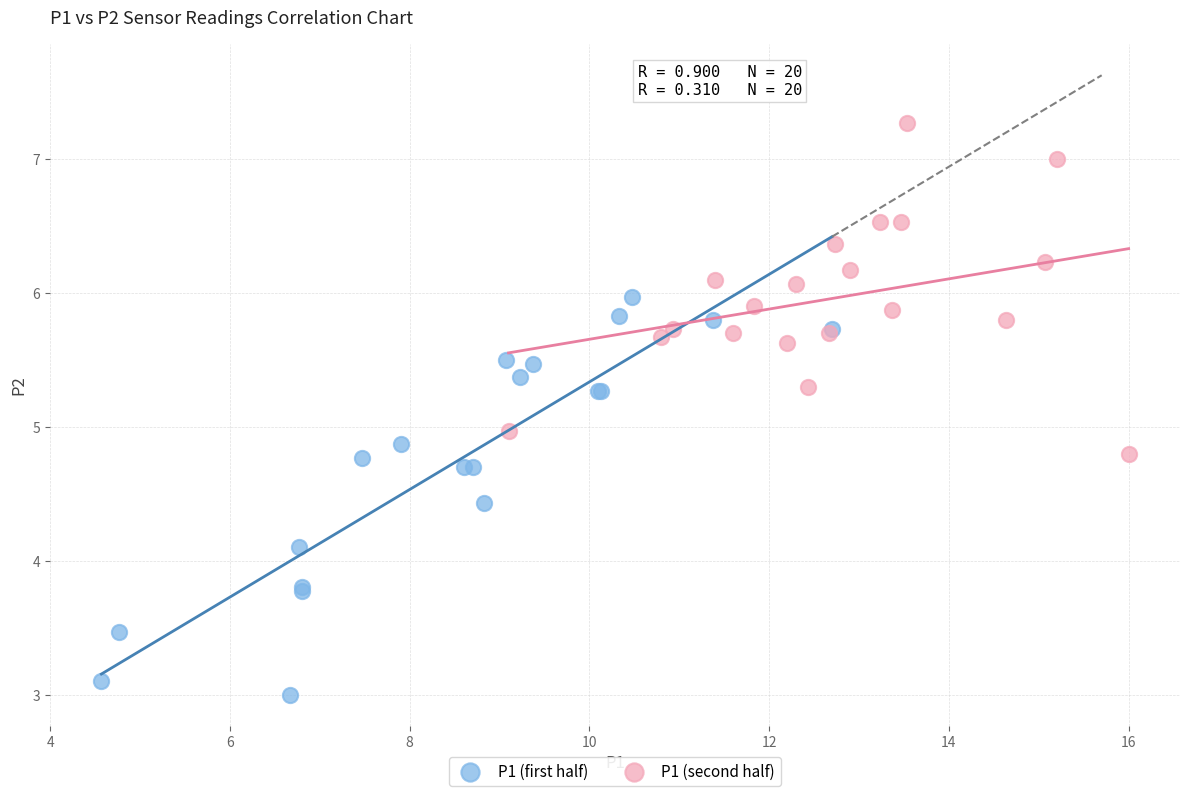

Which series reaches the maximum Y coordinate?

P1 (second half)